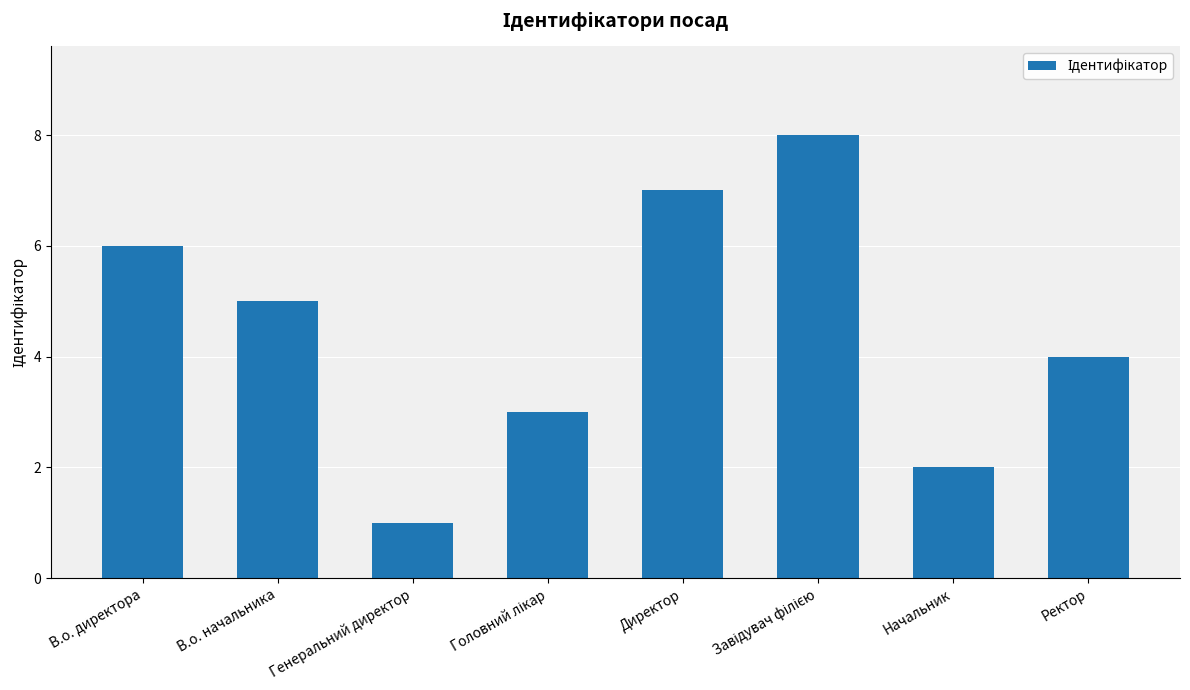

What is the sum of all values?

36